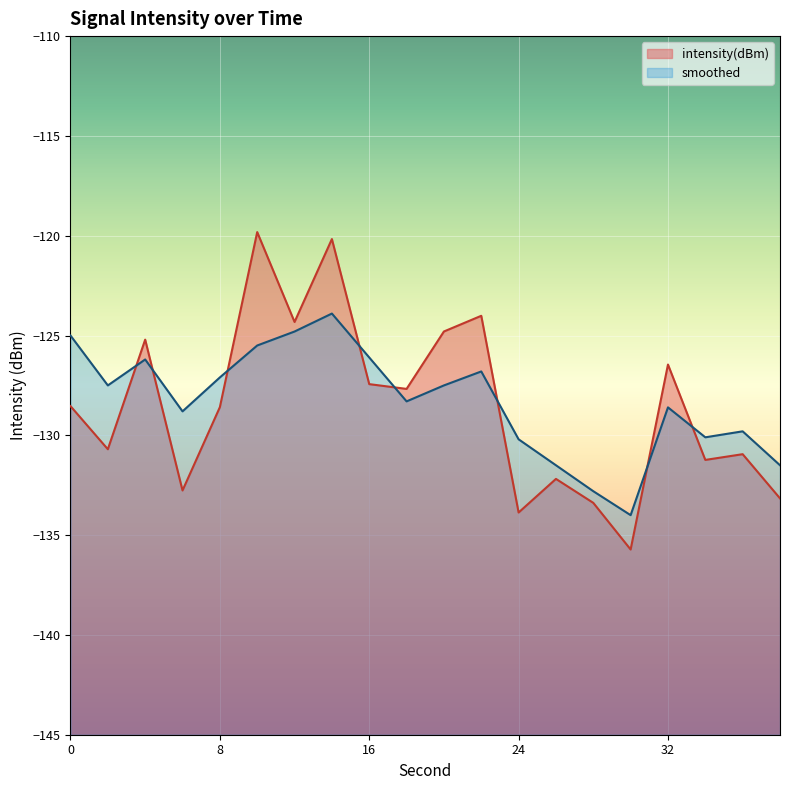

The value of intensity(dBm) at 16 is -127.4. True or false?

True